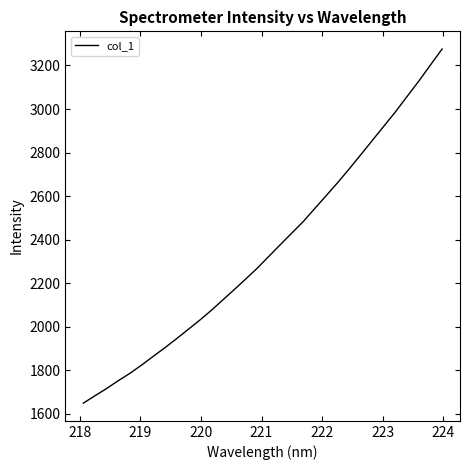

What is the greatest value displayed?

3275.5